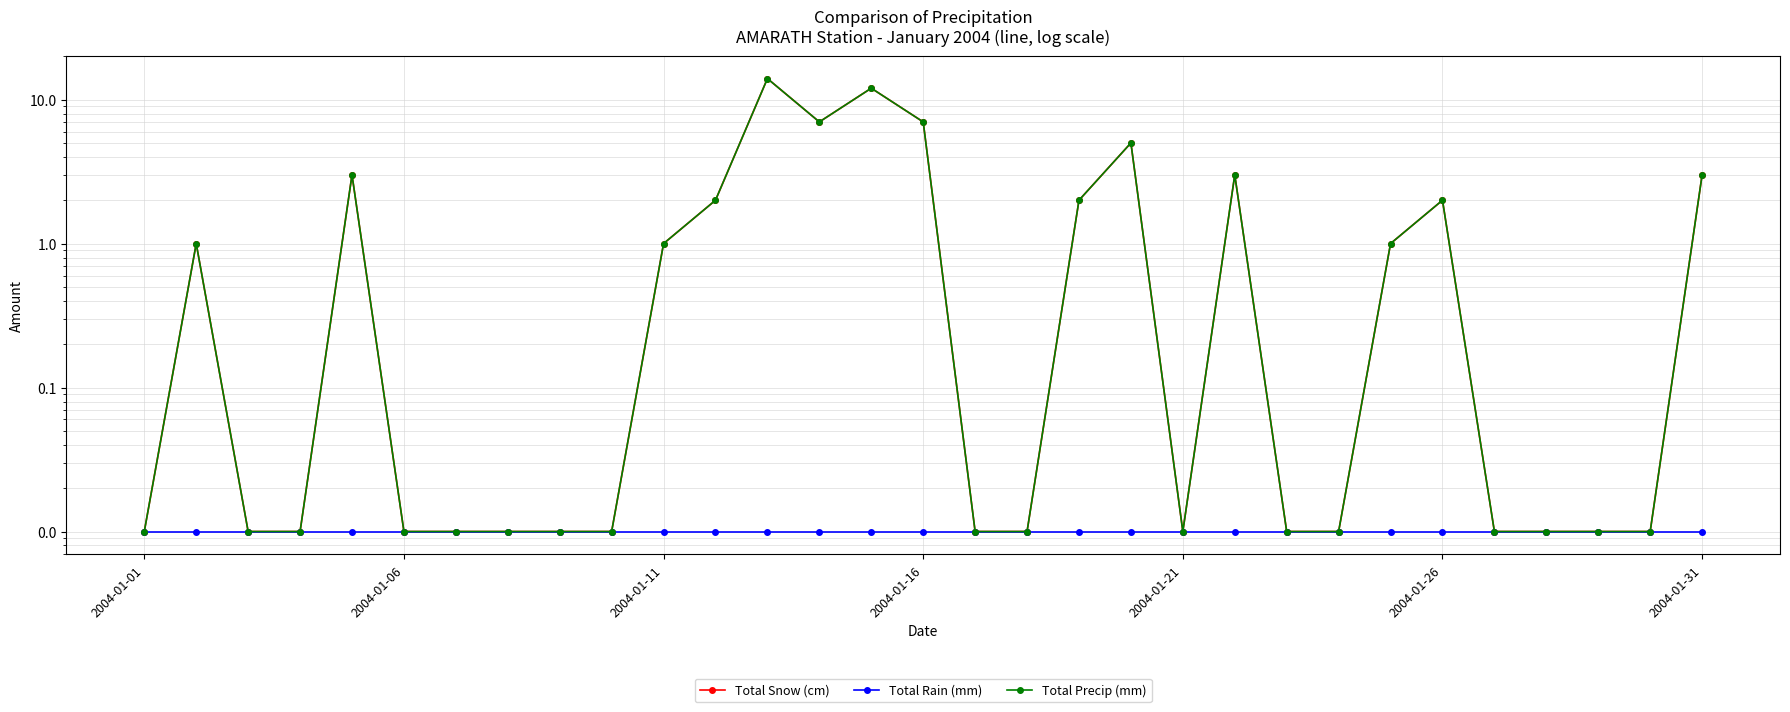

What are all the series names shown in the legend?

Total Snow (cm), Total Rain (mm), Total Precip (mm)